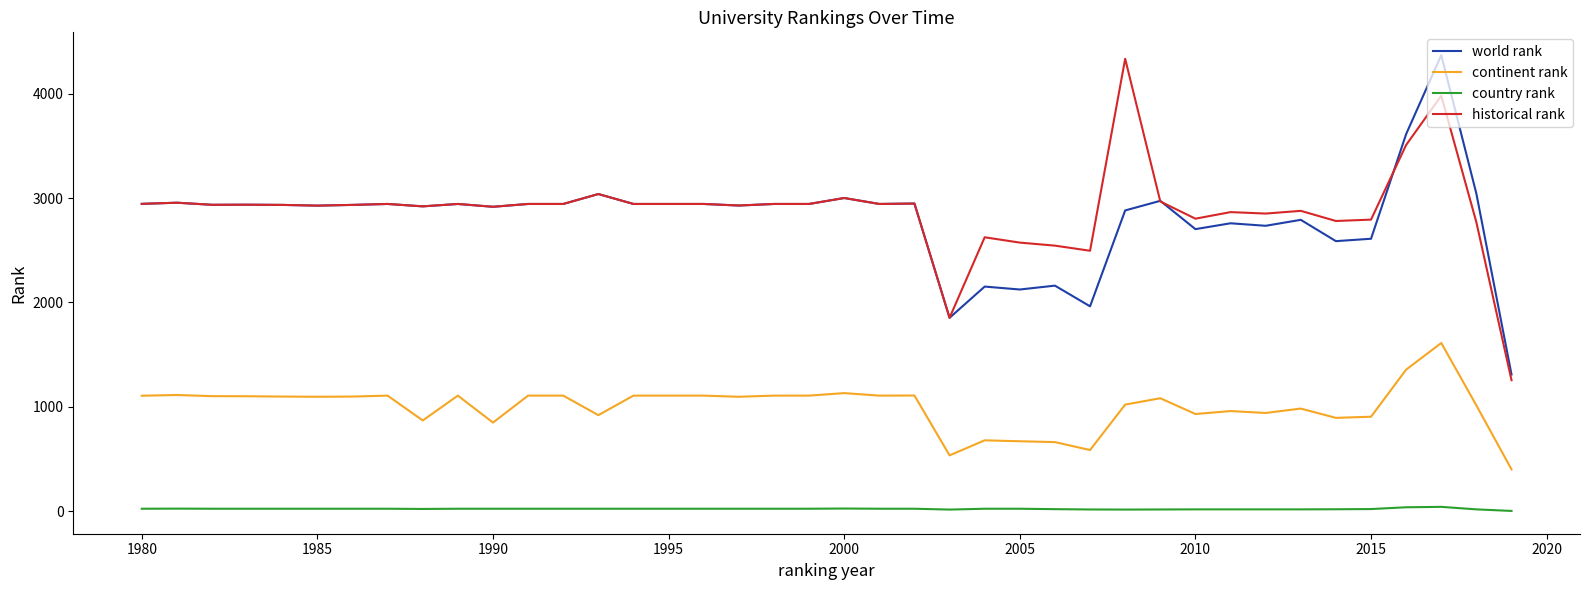

Does the chart have visible grid lines?

No